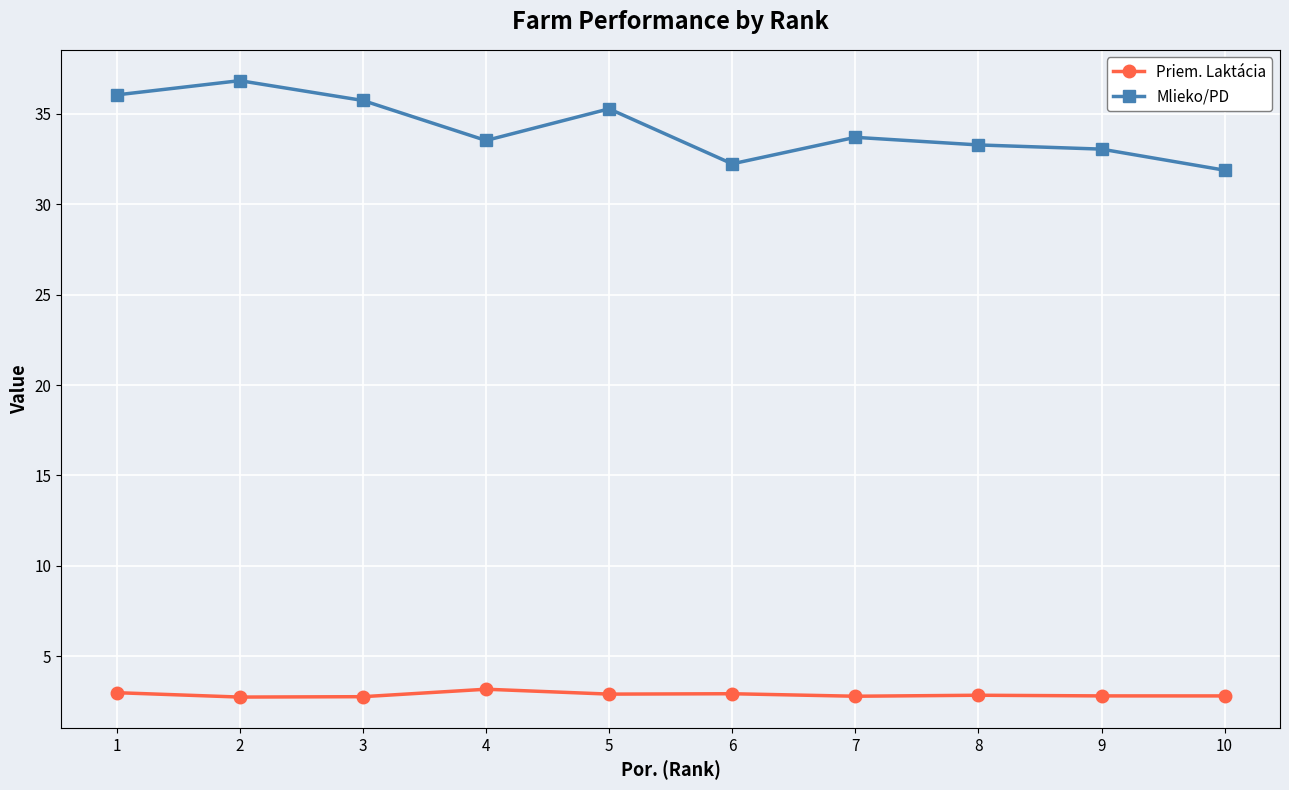

What are all the series names shown in the legend?

Priem. Laktácia, Mlieko/PD